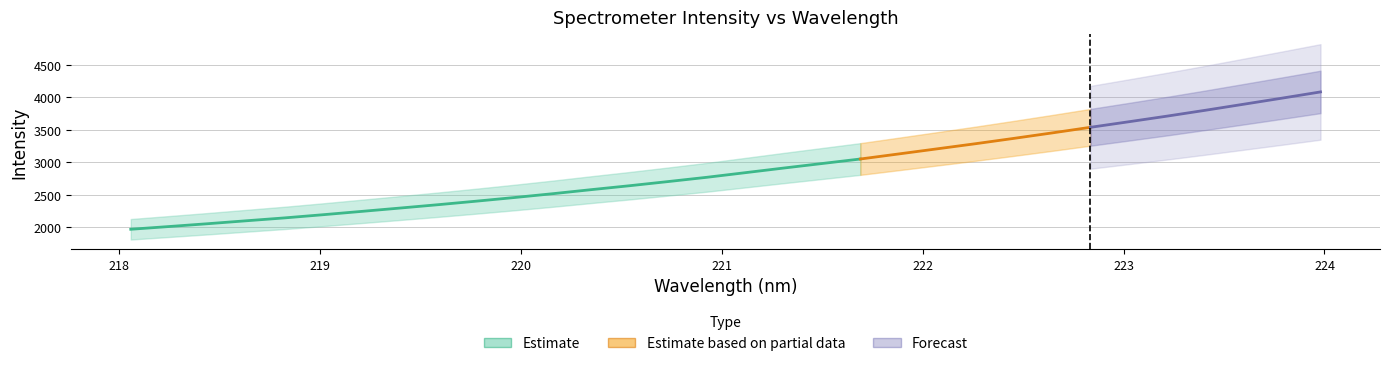

What is the average value?

2884.2